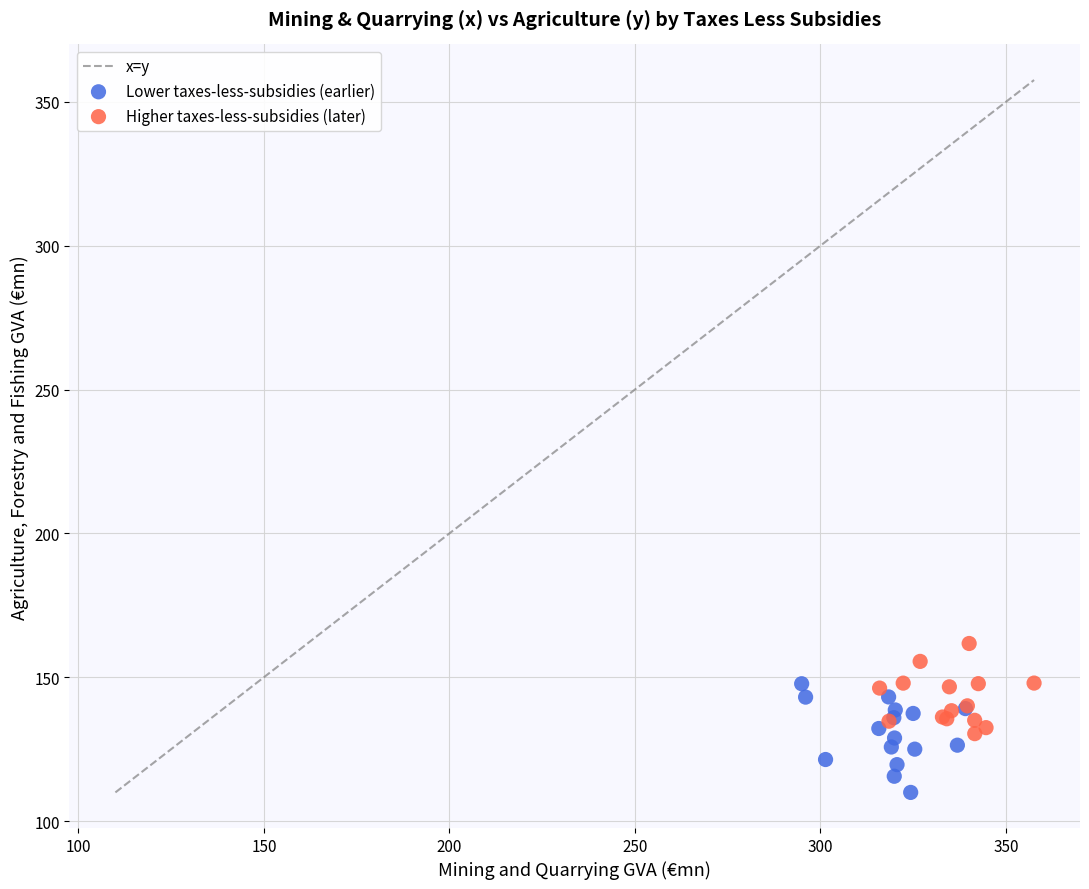

Which series contains the highest Y value?

Higher taxes-less-subsidies (later)